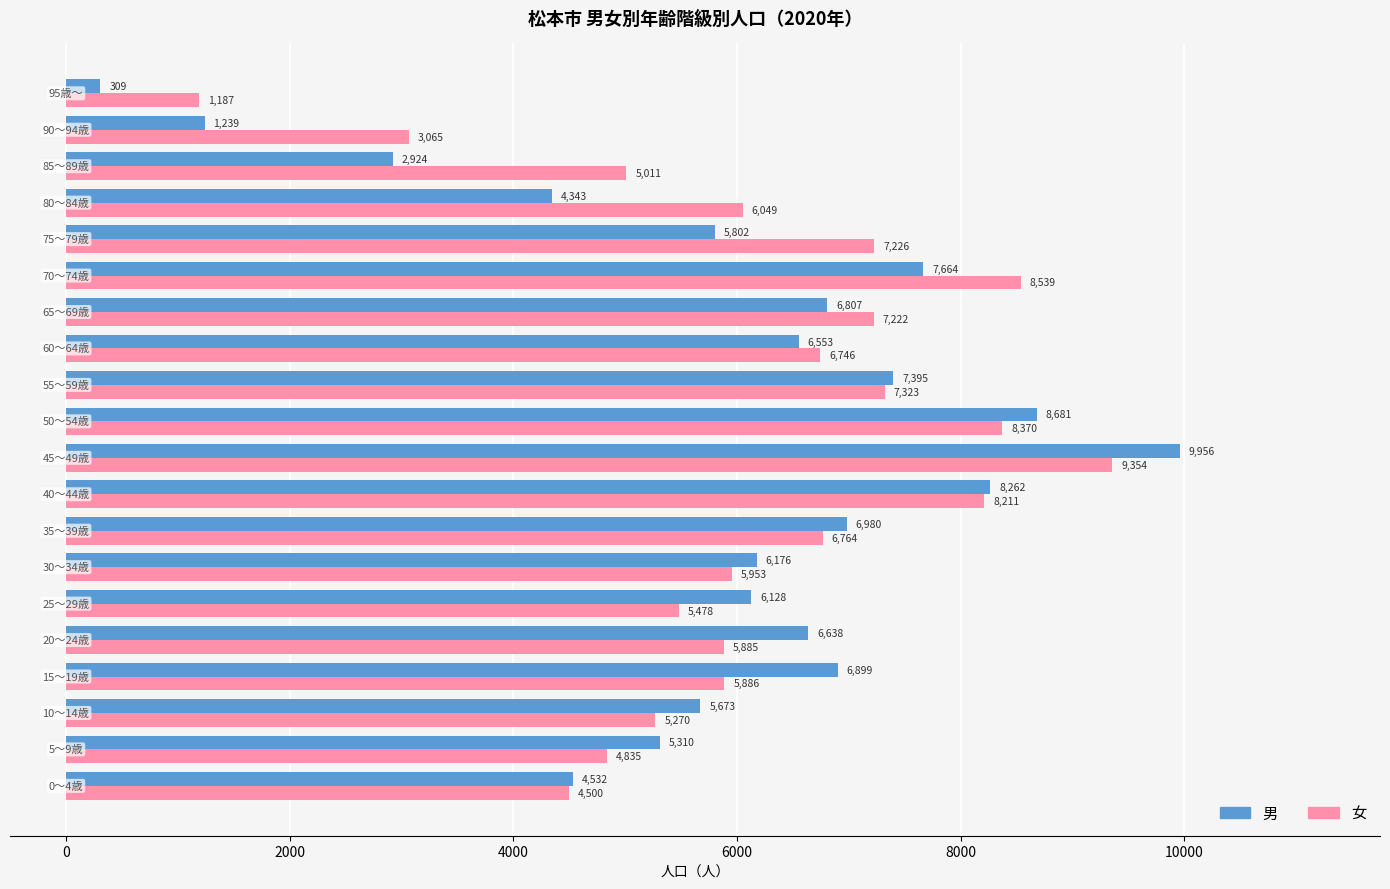

What is the maximum value shown in the chart?

9956